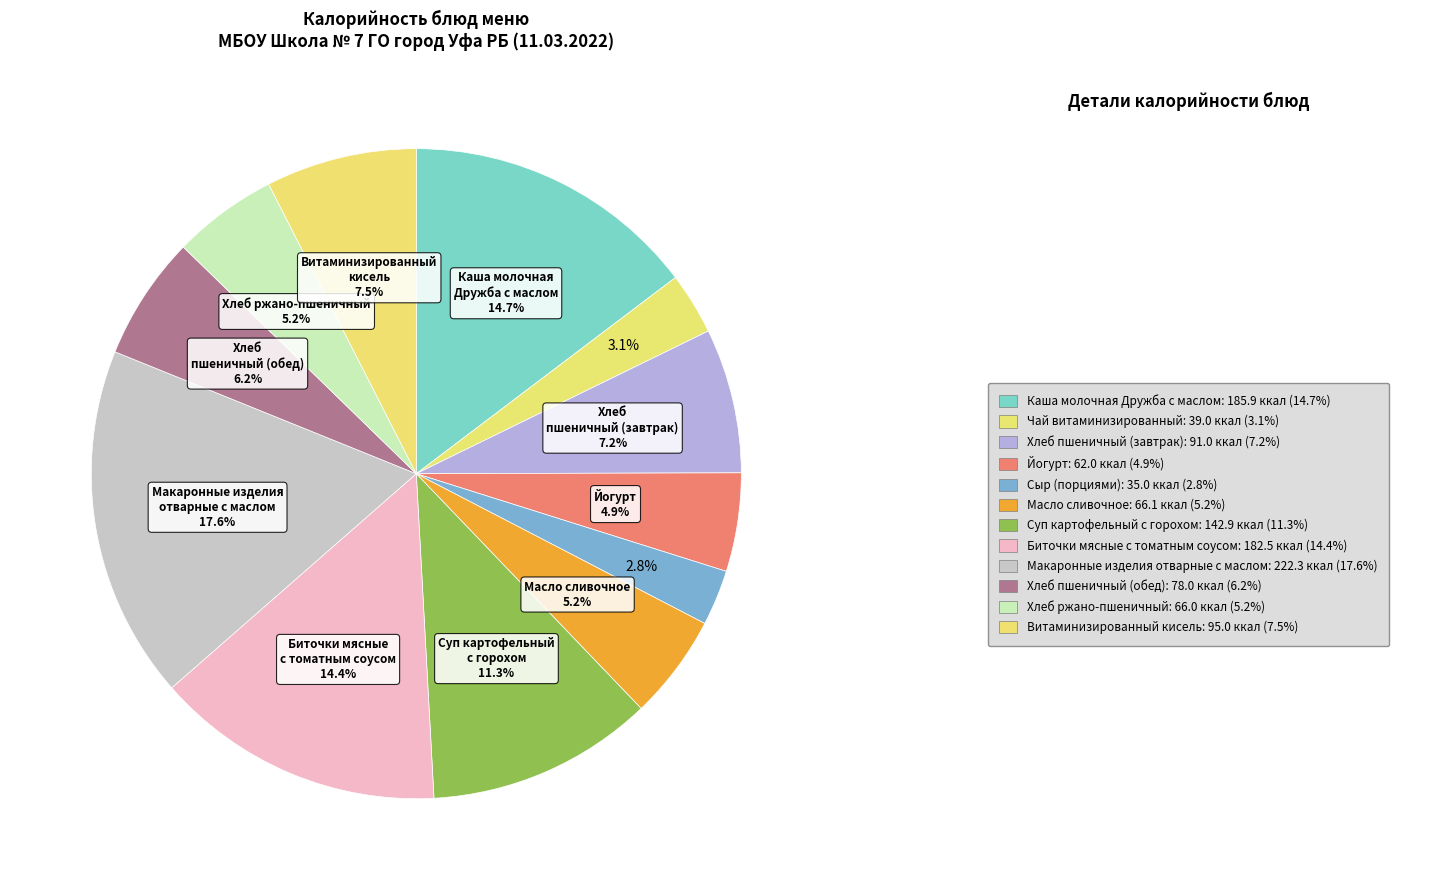

Count the number of slices in the pie.

12